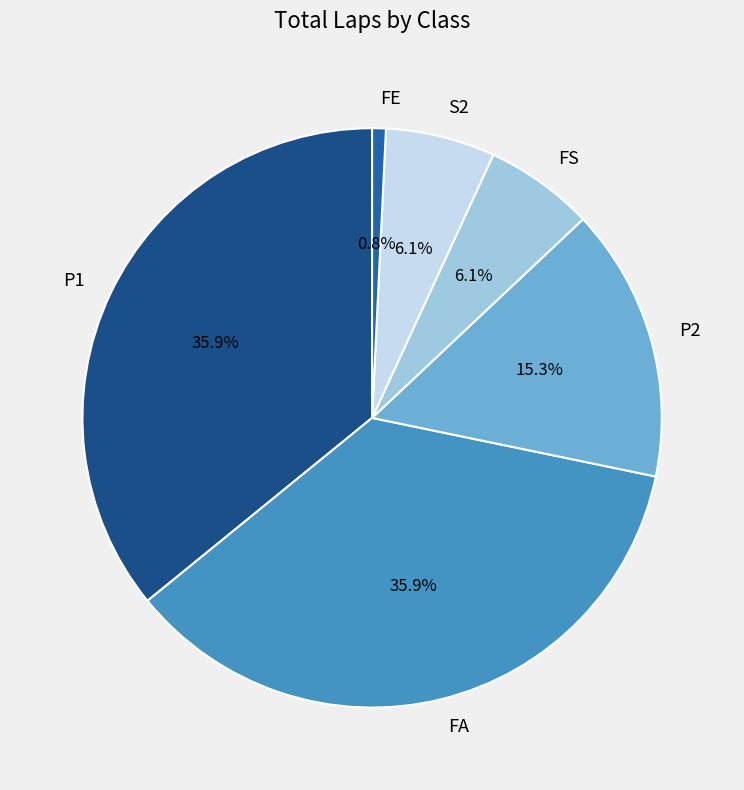

Do P1 and FS together represent more than half of the pie?

No